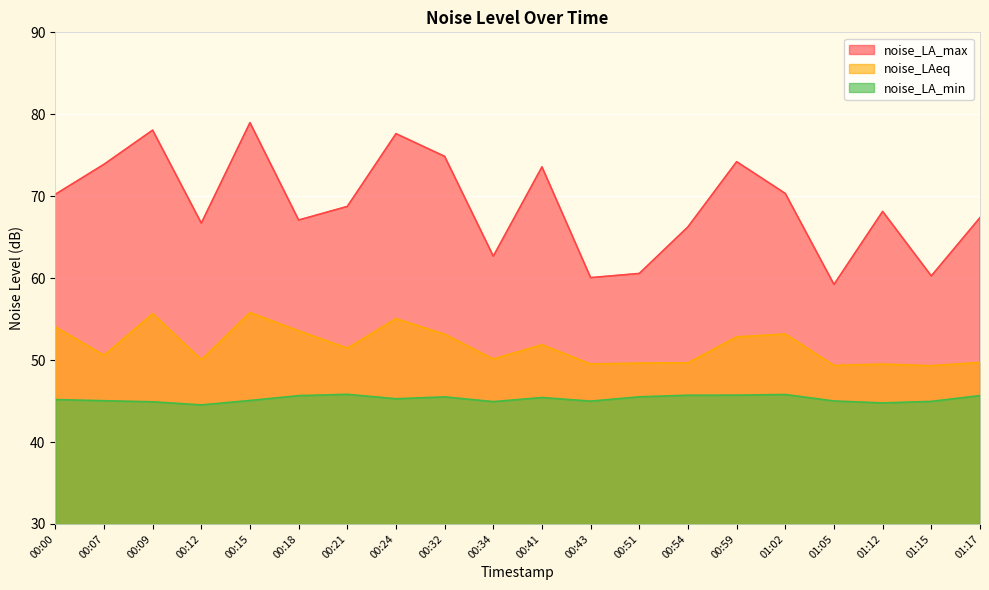

How many data points does each series have?

20